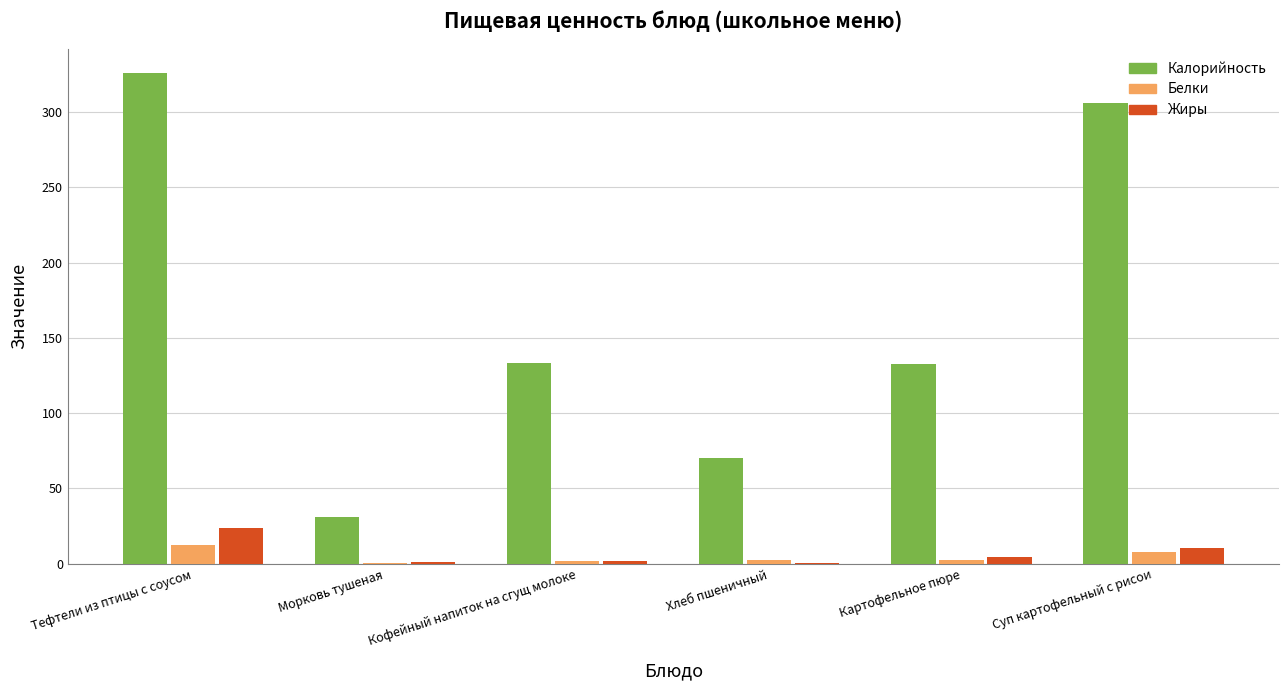

At which category is the sum across all series the highest?

Тефтели из птицы с соусом